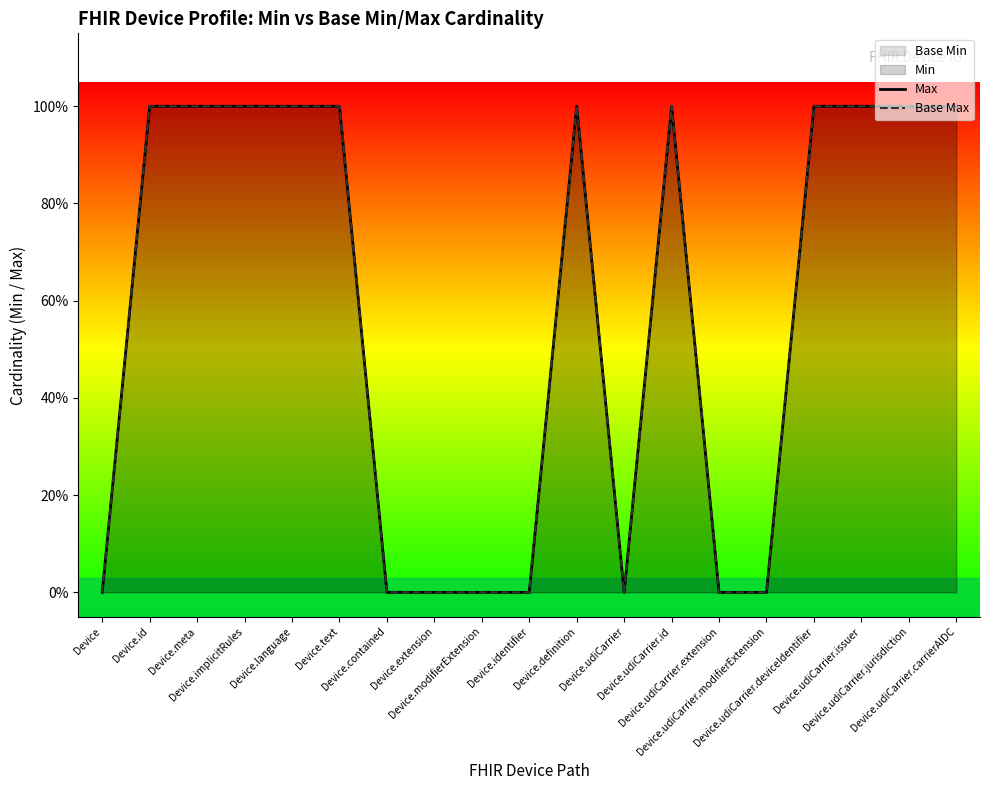

Count the Base Max values in the range 0 to 1.

19